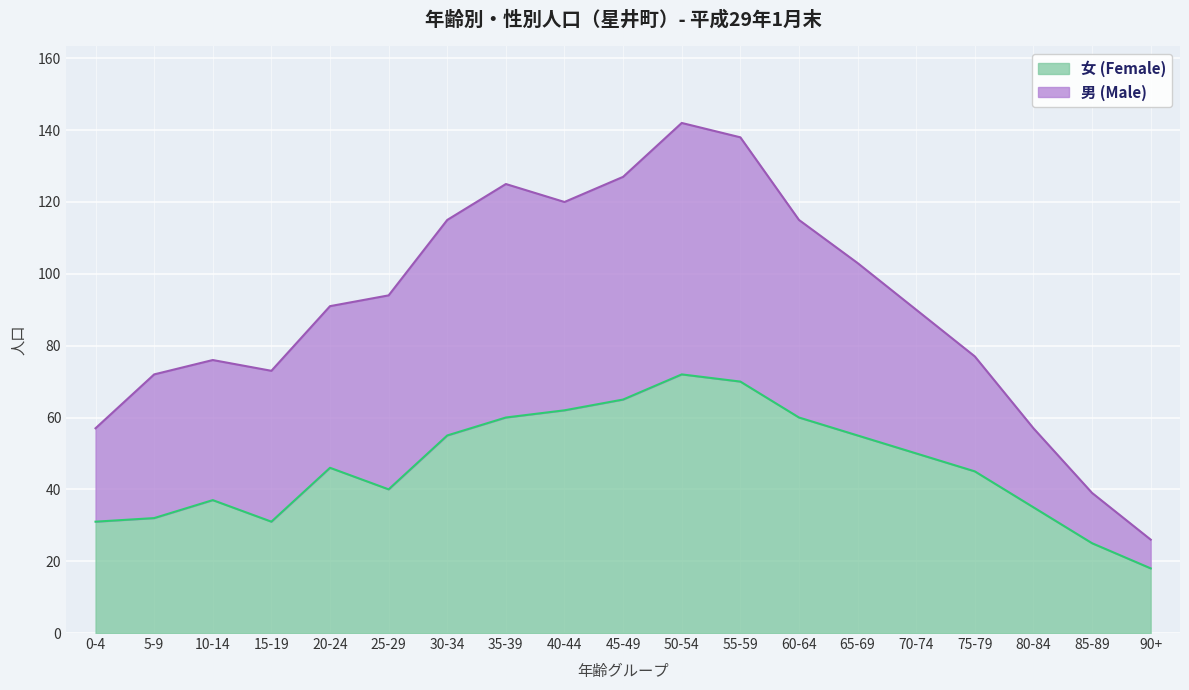

How many data points are less than 46?

9